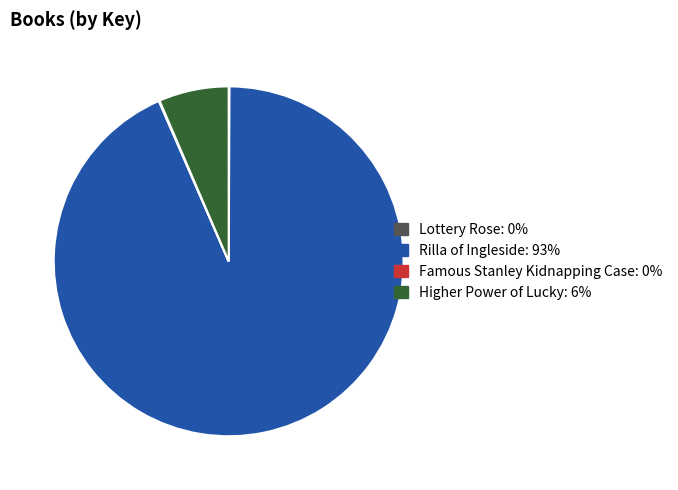

Which slice is the largest?

Rilla of Ingleside